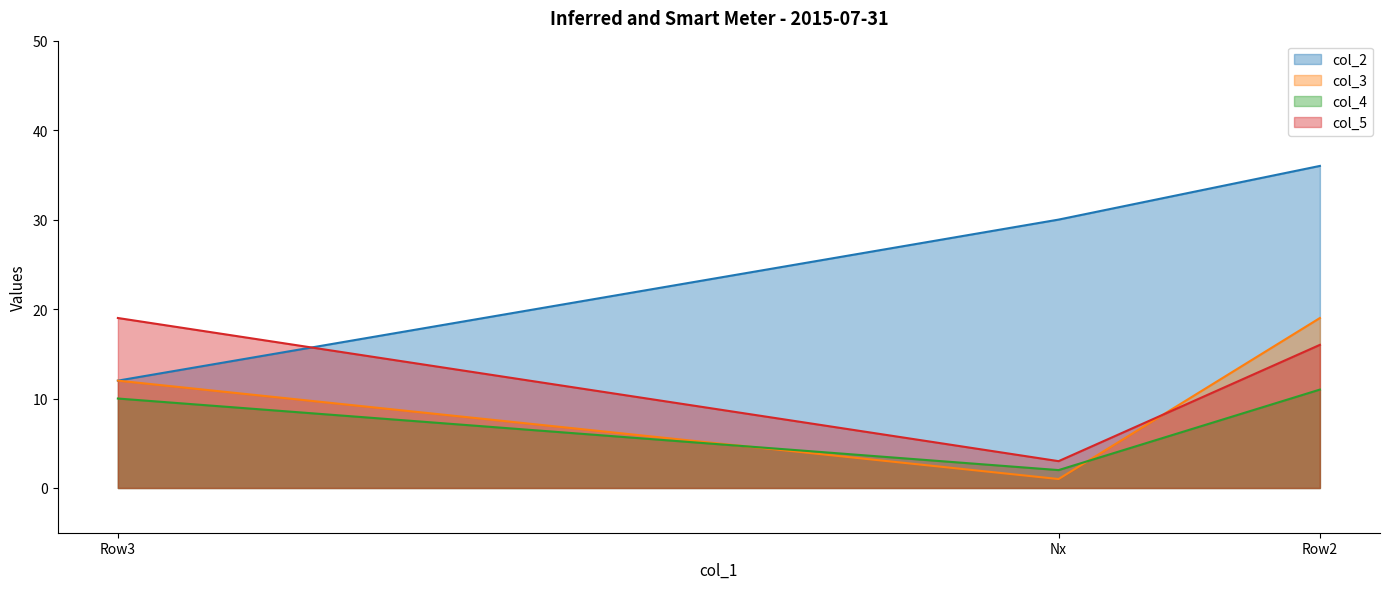

What is the average value of the Row3 series?

13